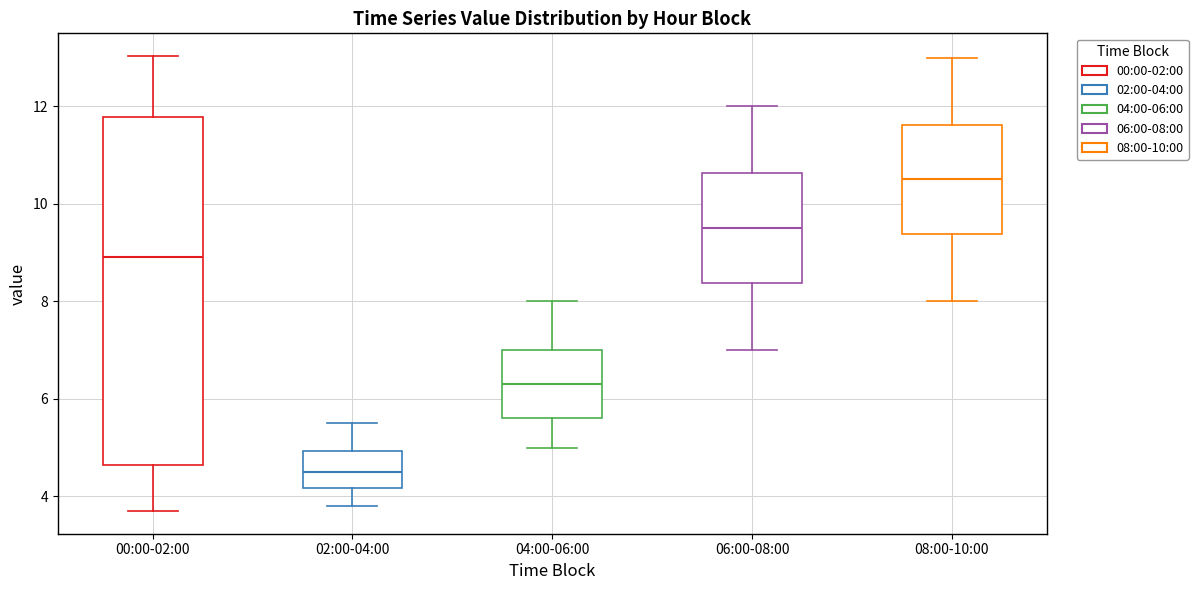

Which box has the lowest median line?

02:00-04:00